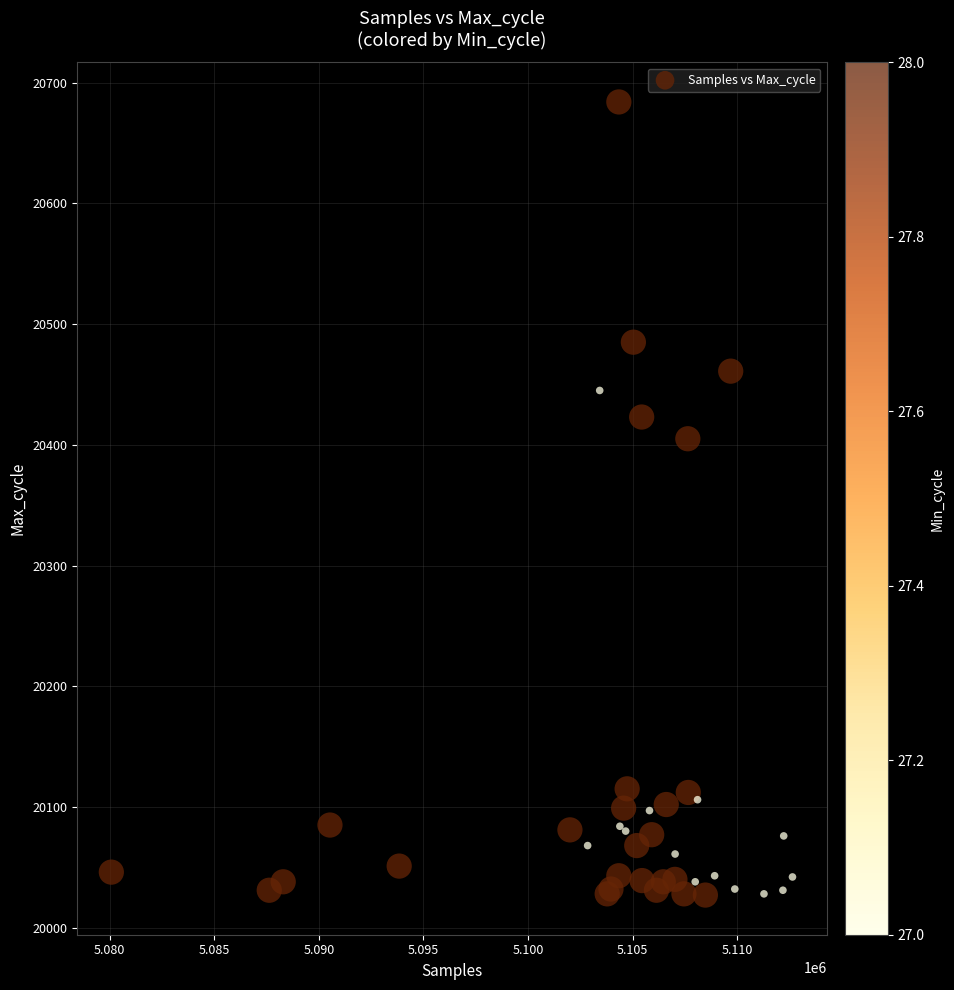

What Y value in the scatter plot is closest to 20355?

20405